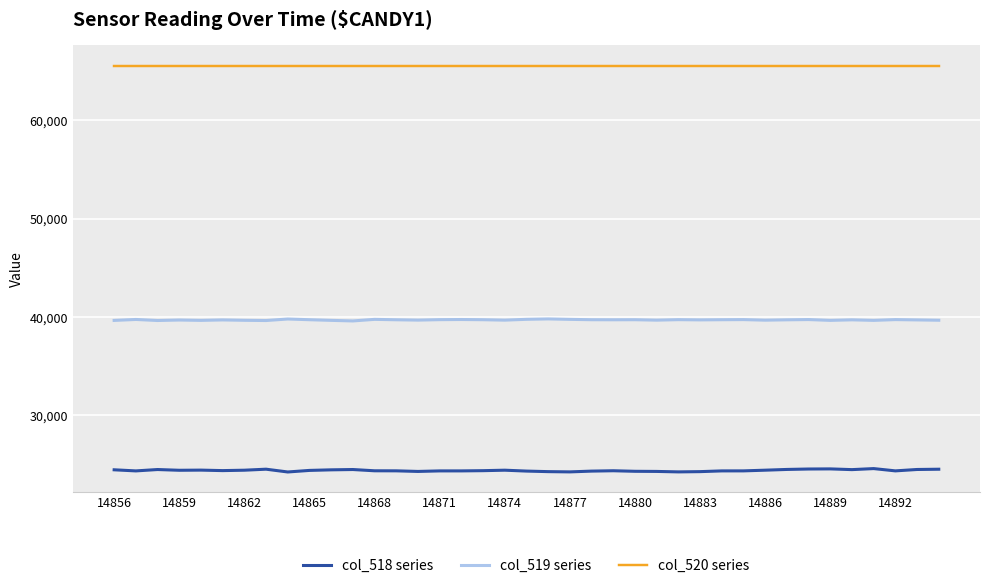

At how many categories does at least one series exceed 28995?

39